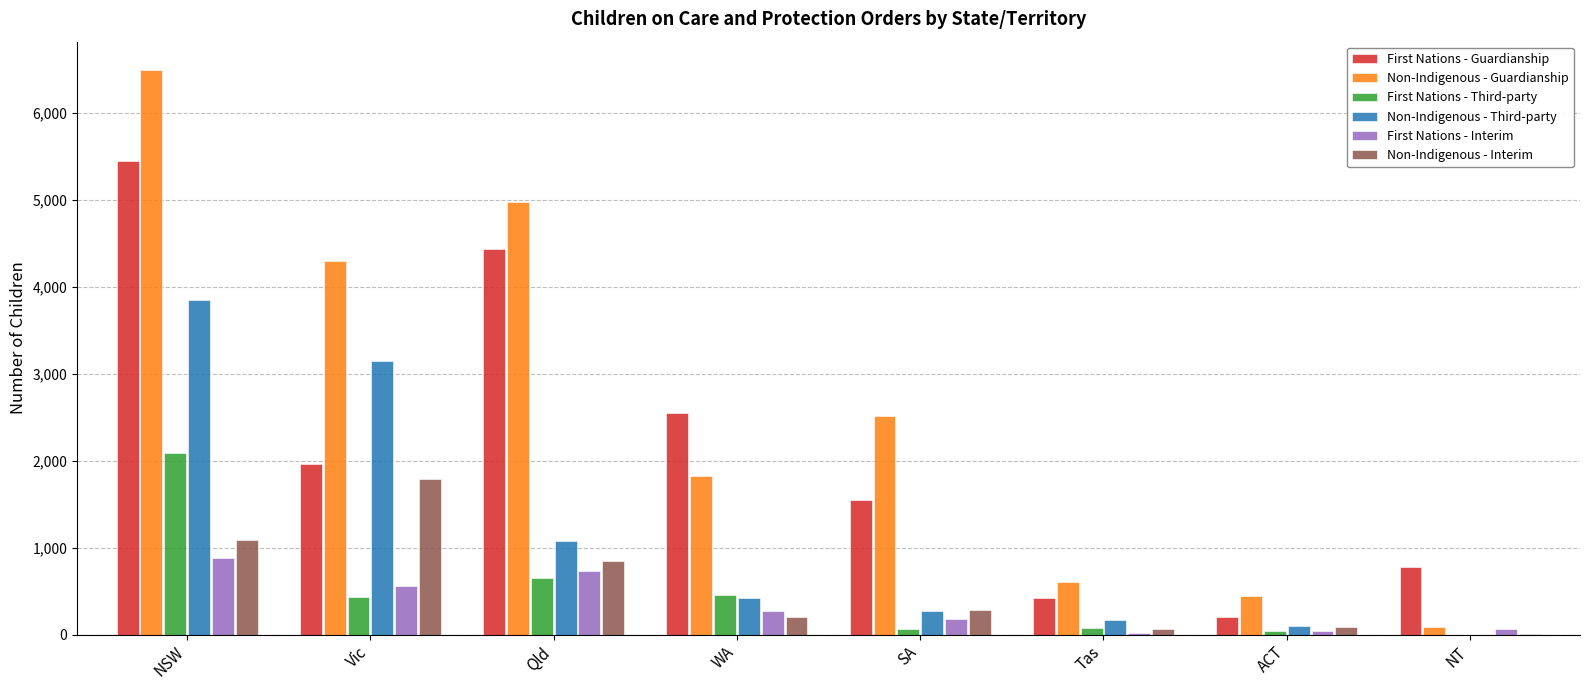

Between WA and ACT, which series saw the biggest shift?

First Nations - Guardianship